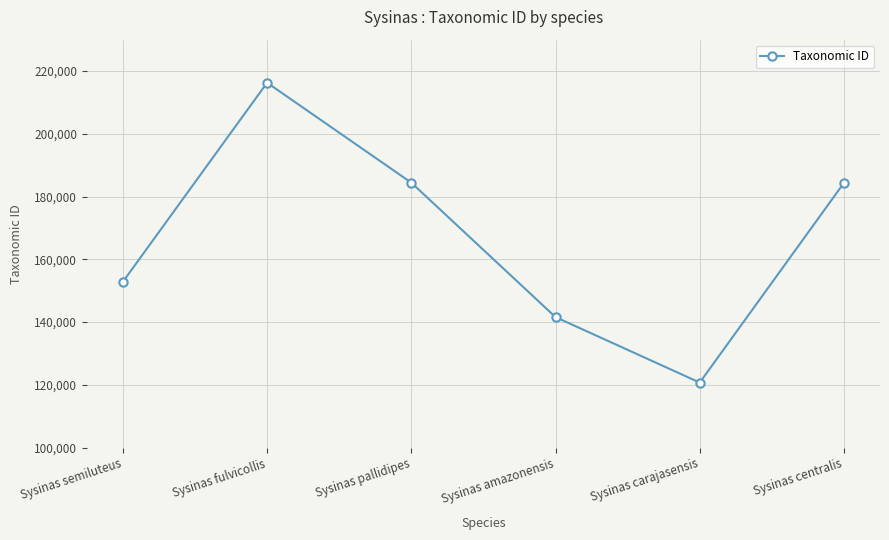

How many lines are shown in the chart?

1